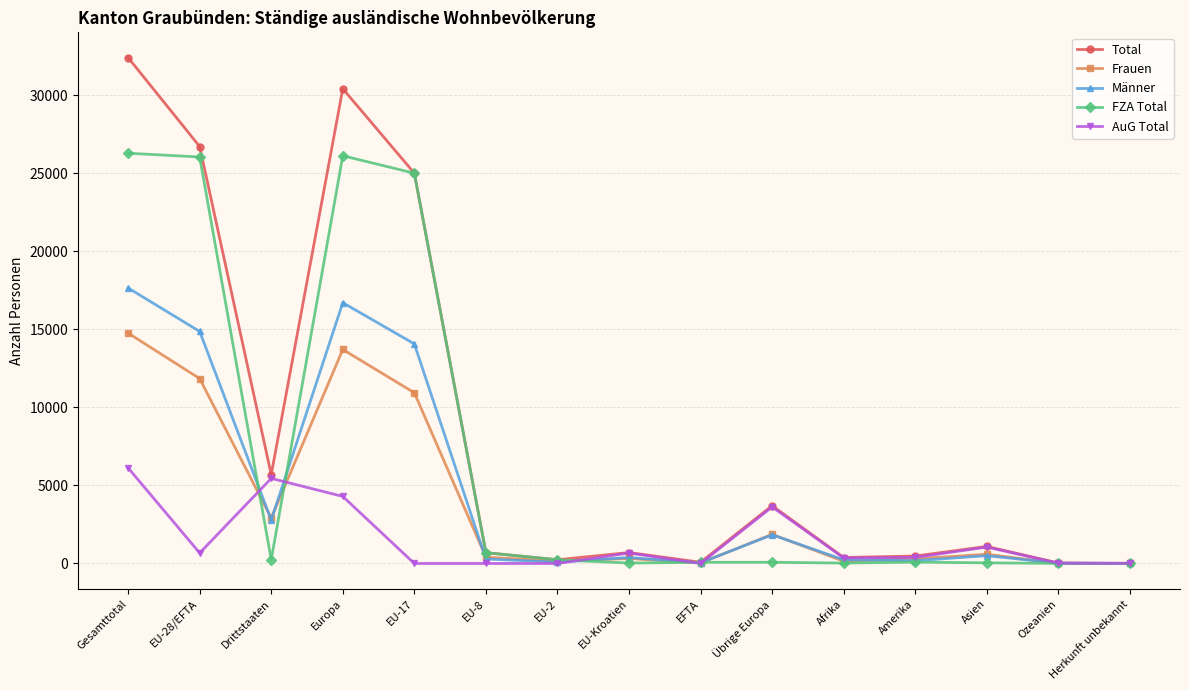

Which series has the widest spread of values?

Total